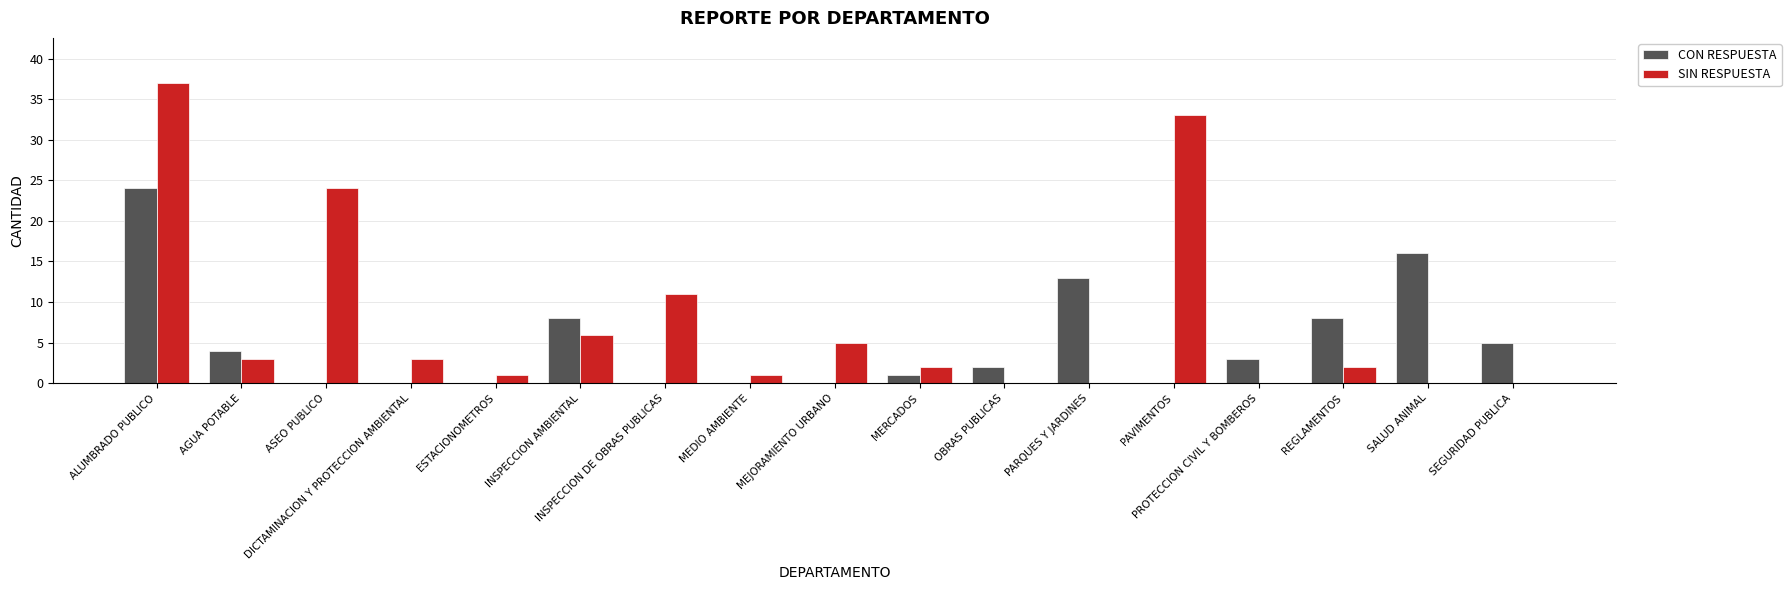

Which category has the highest value across all series?

ALUMBRADO PUBLICO